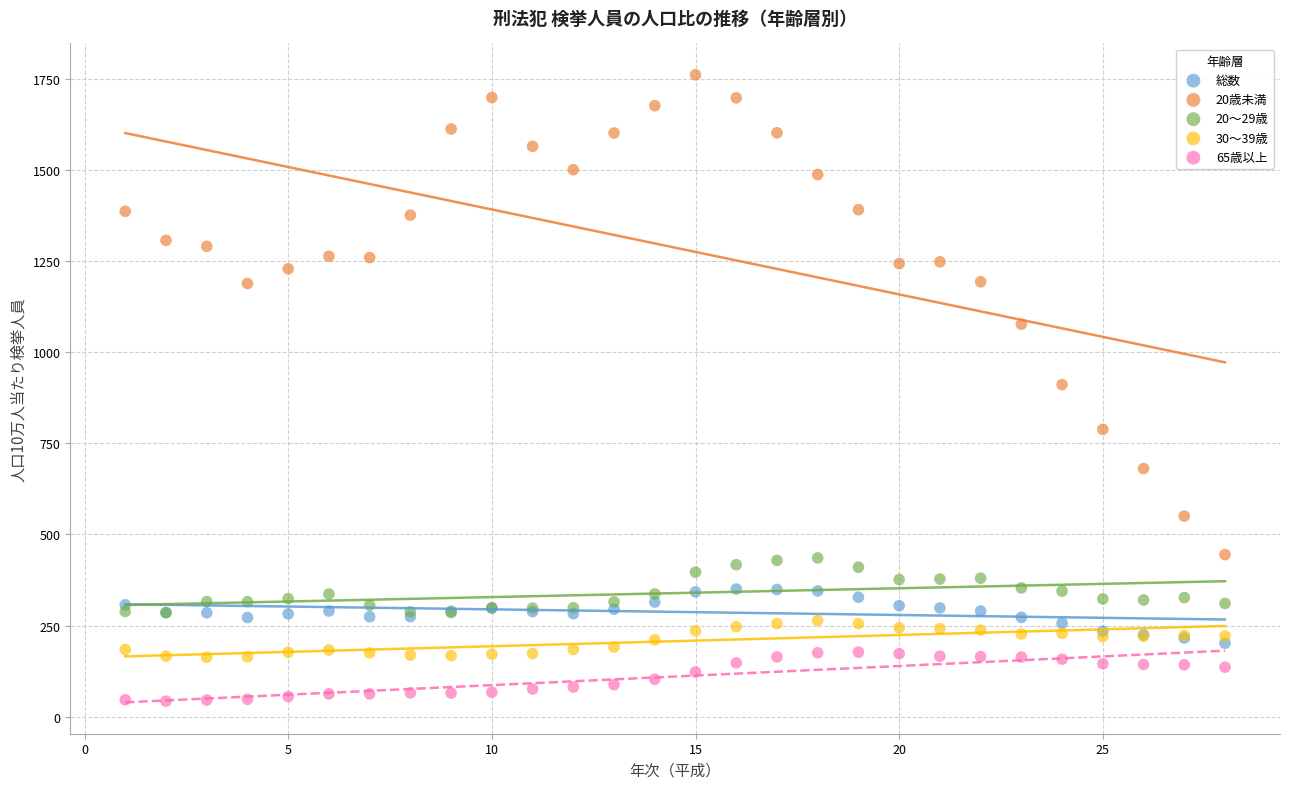

What are all the series names shown in the legend?

総数, 20歳未満, 20～29歳, 30～39歳, 65歳以上